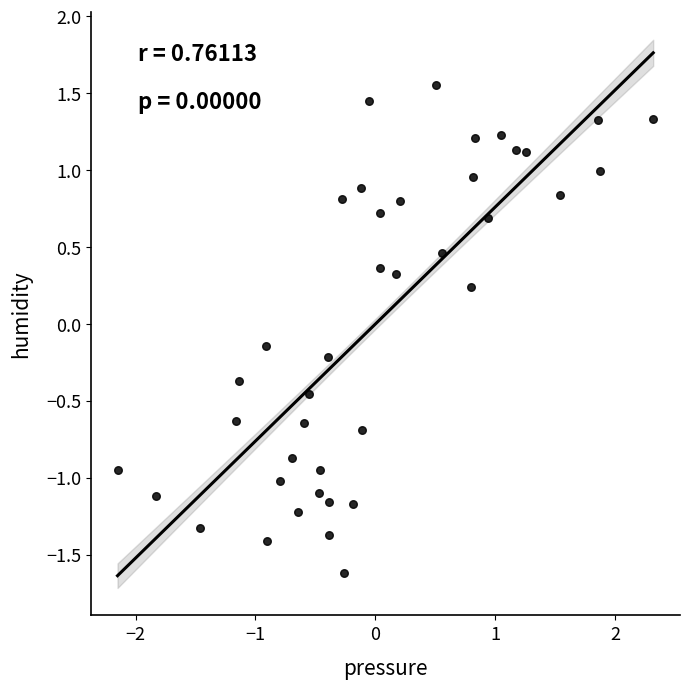

What is the range of Y values (max minus min)?

3.2